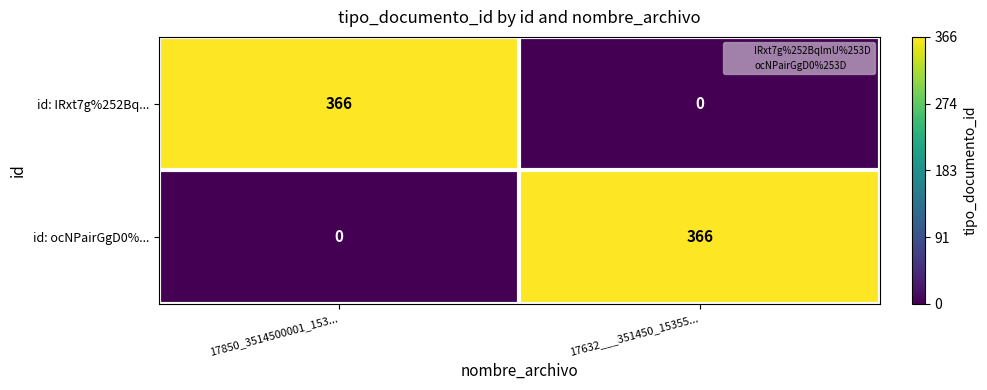

What is the difference between the highest and lowest values at 17632___351450_15355...?

366